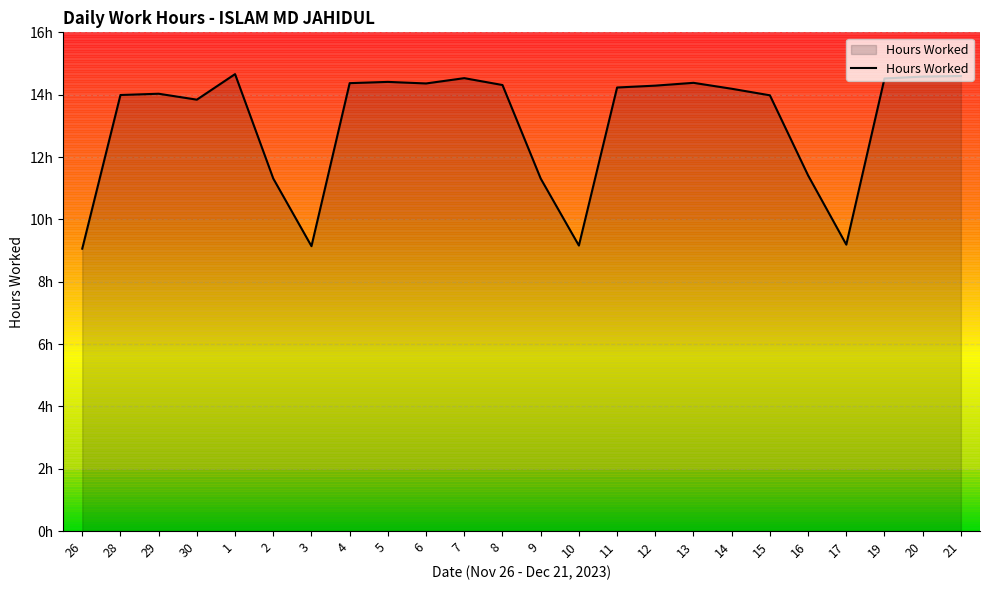

What is the label of the 1st point from the right?

21